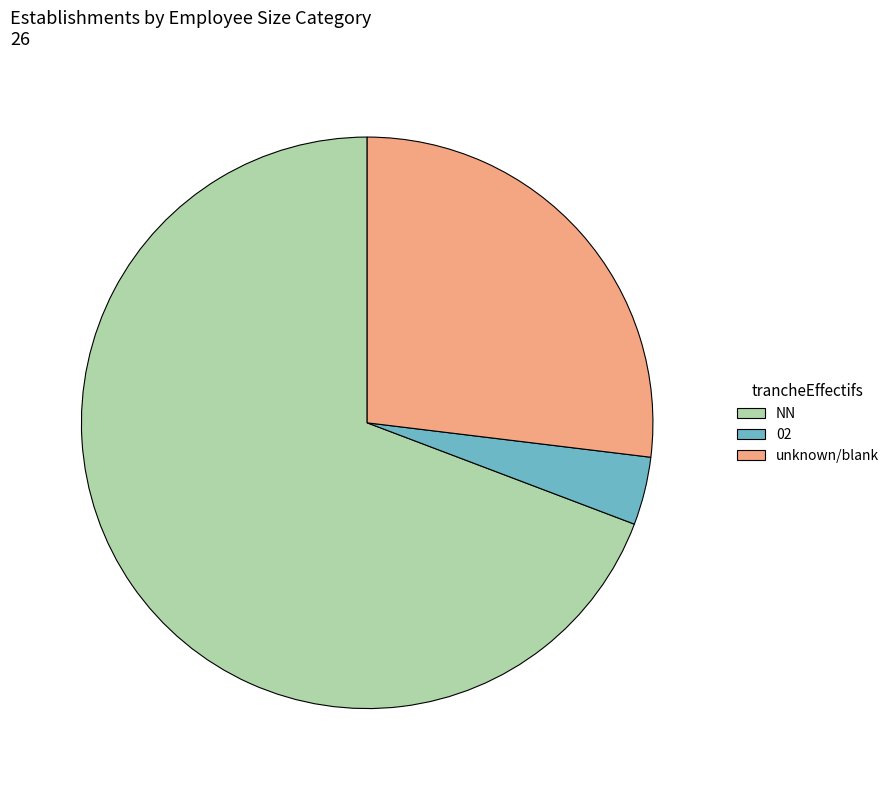

Combined, do unknown/blank and NN account for over 50%?

Yes